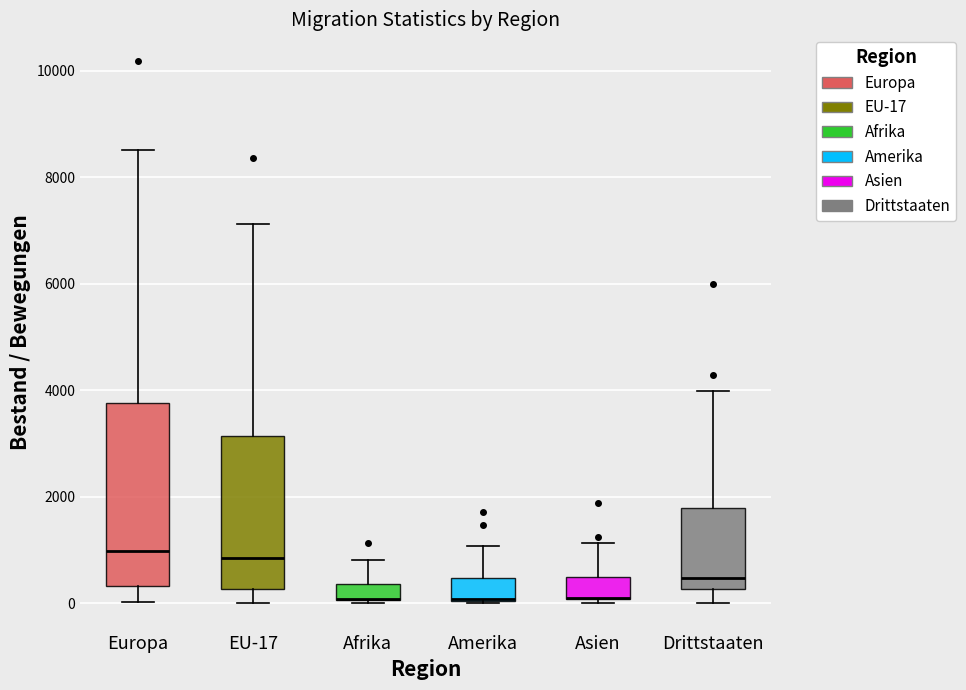

Reading left to right, read every box against the y-axis: the position of its median line, the range the box covers, and the ends of its whiskers. The values are not printed on the chart, so give them approximately, as read against the axis.

Europa: median 1000, box 400 to 3800, whiskers 0 to 8600
EU-17: median 800, box 200 to 3200, whiskers 0 to 7200
Afrika: median 0 (drawn on the box's lower edge), box 0 to 400, whiskers 0 to 800
Amerika: median 0 (drawn on the box's lower edge), box 0 to 400, whiskers 0 to 1000
Asien: median 200 (drawn on the box's lower edge), box 0 to 400, whiskers 0 (just below the box's lower edge) to 1200
Drittstaaten: median 400, box 200 to 1800, whiskers 0 to 4000